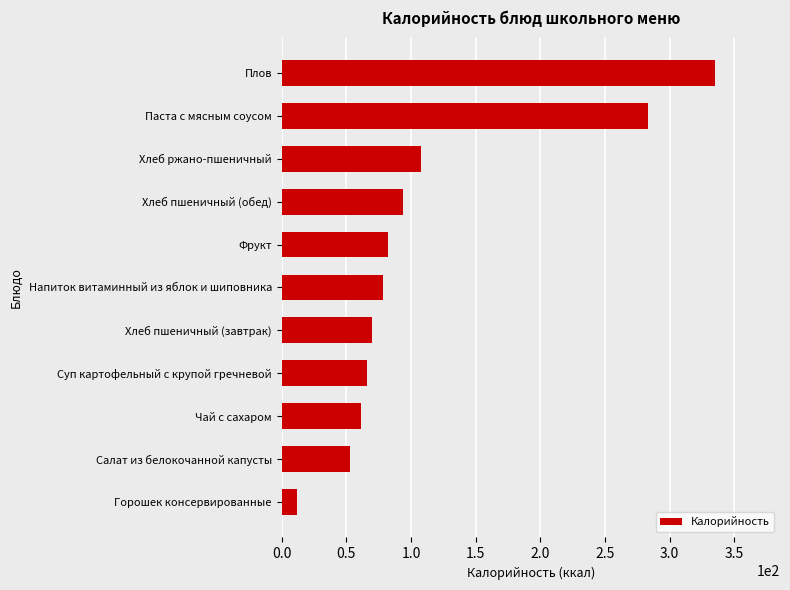

True or false: the data shows 49 at Хлеб пшеничный (обед).

False